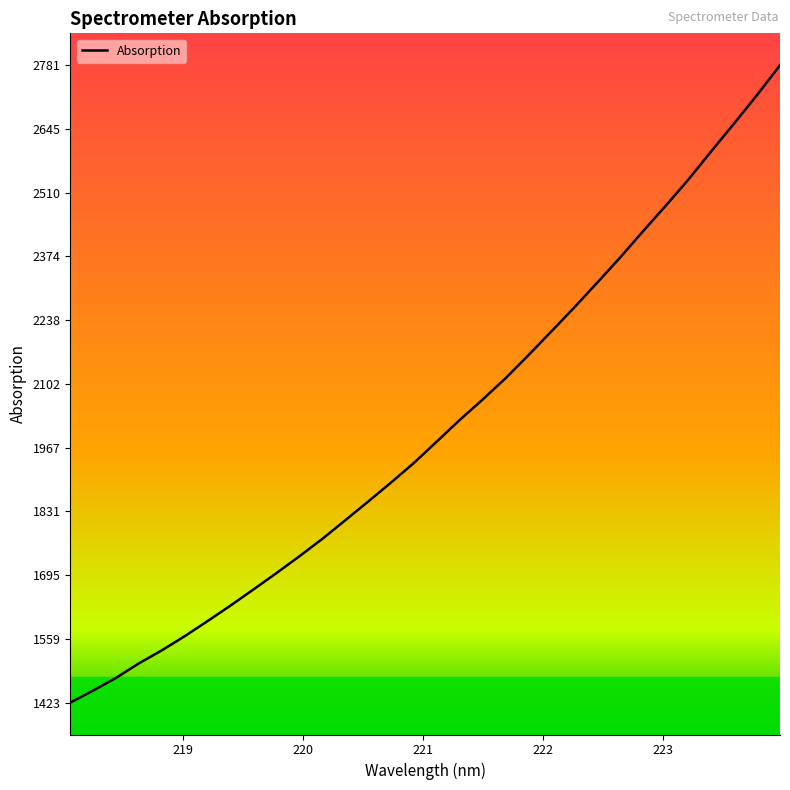

What is the maximum value shown in the chart?

2781.2